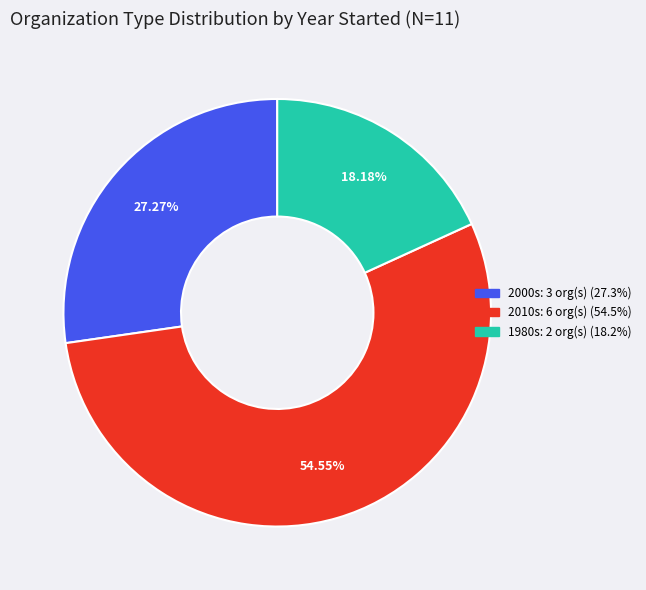

Is there a majority slice in this chart?

Yes